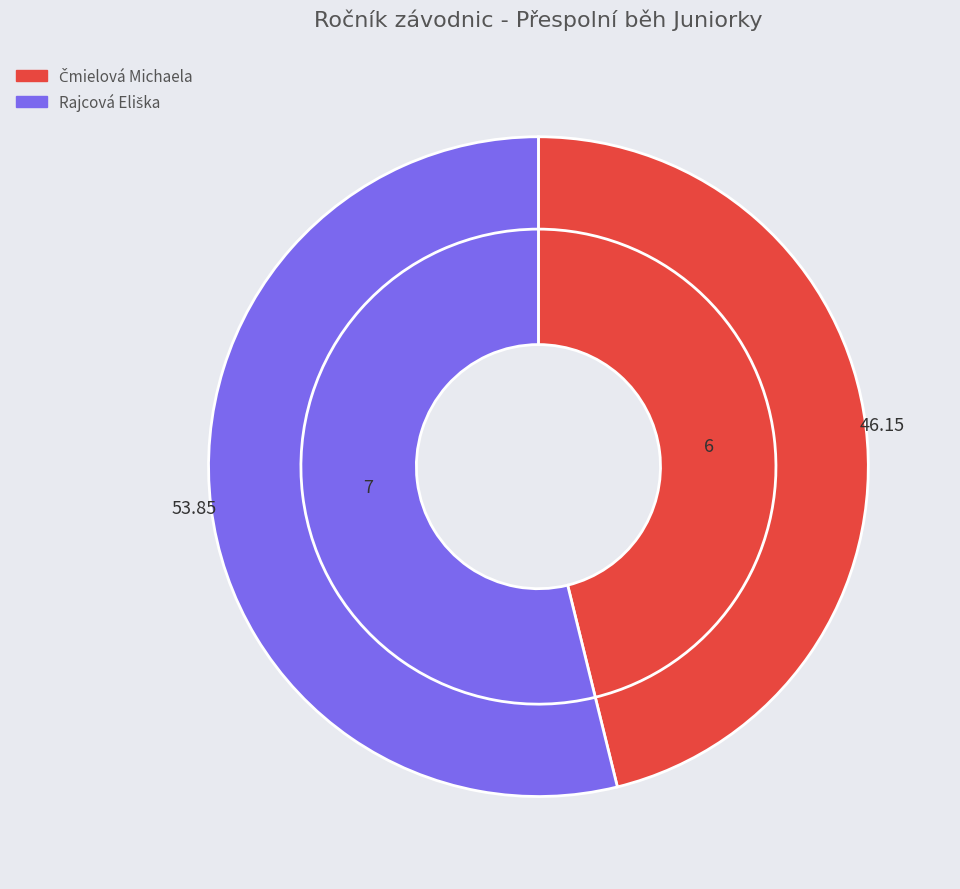

Is it true that Čmielová Michaela is 46% of the pie?

True